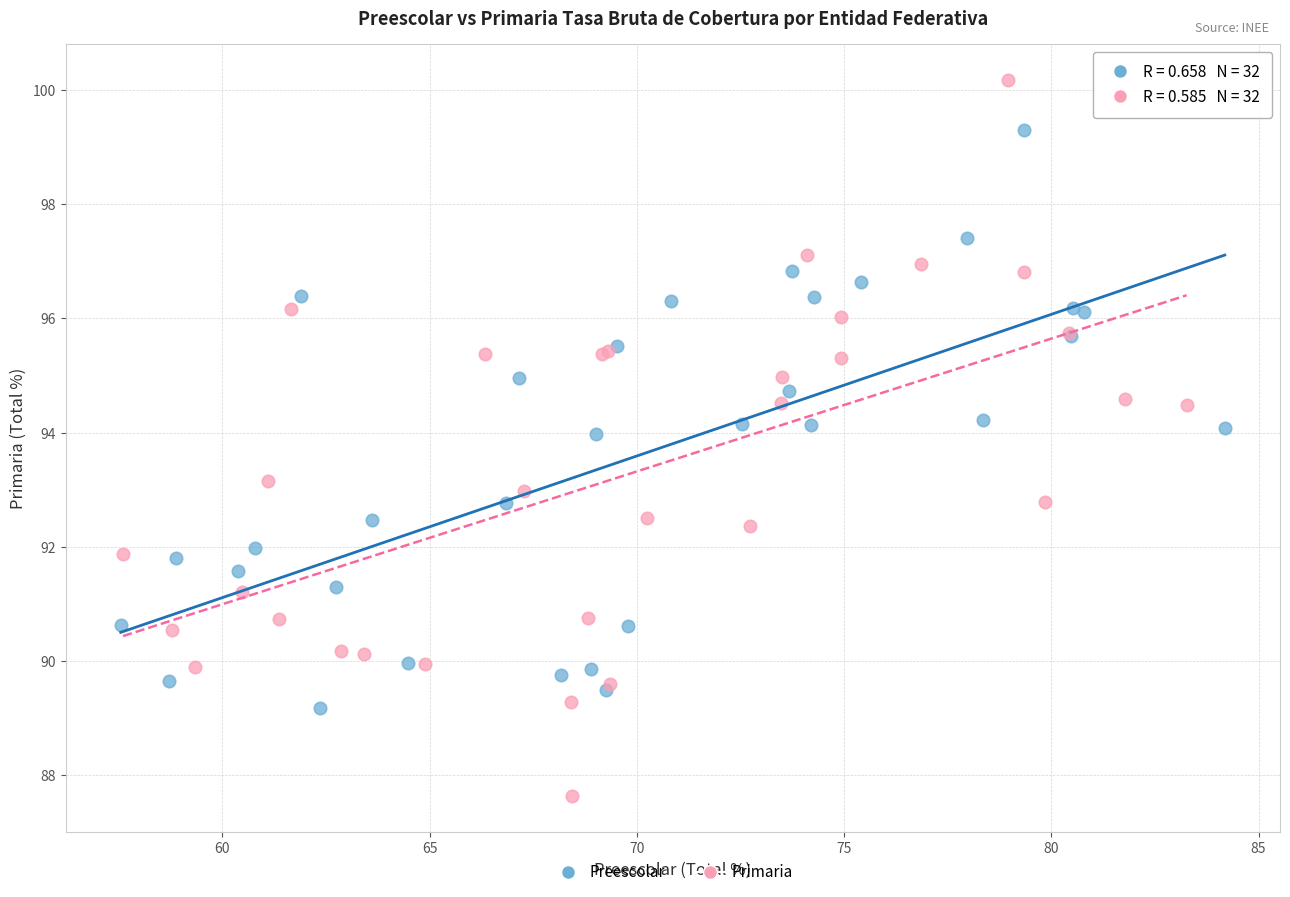

Which series has the largest Y range (max minus min)?

Primaria